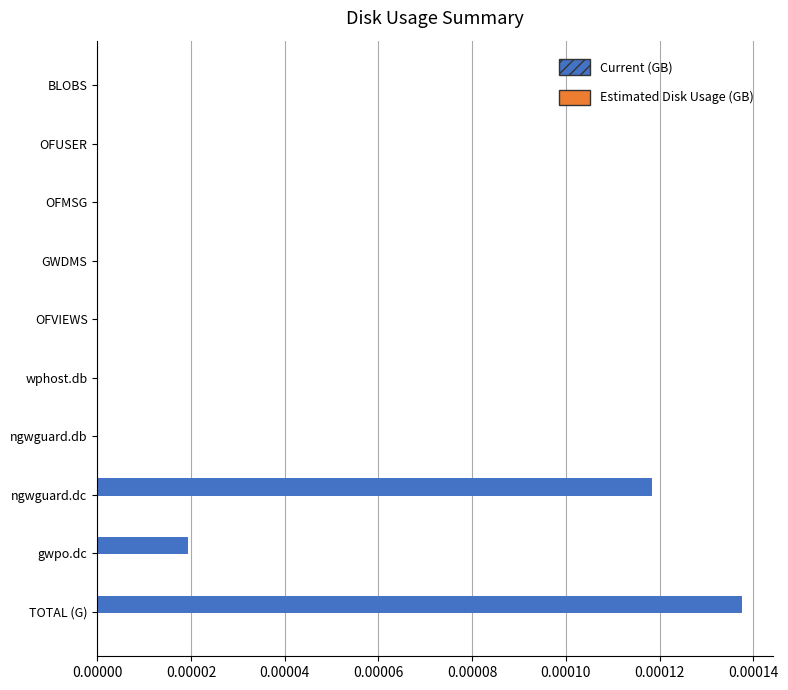

Which has a higher value, TOTAL (G) or gwpo.dc?

TOTAL (G)